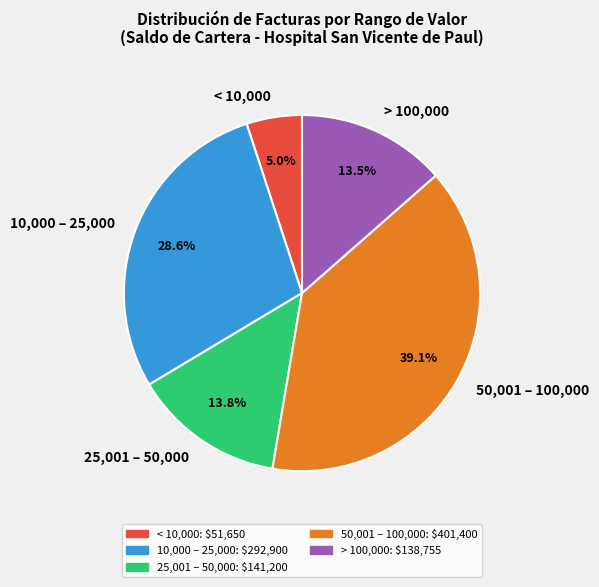

Does 50,001 – 100,000 represent more than half of the total?

No